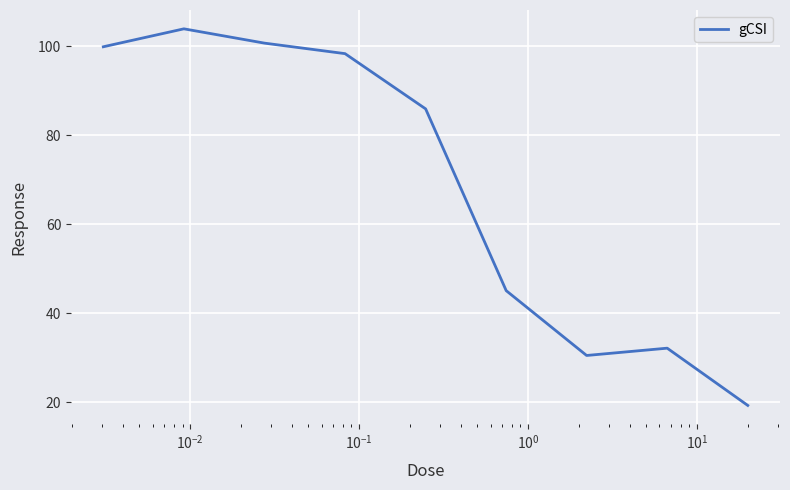

What is the maximum value shown in the chart?

103.9